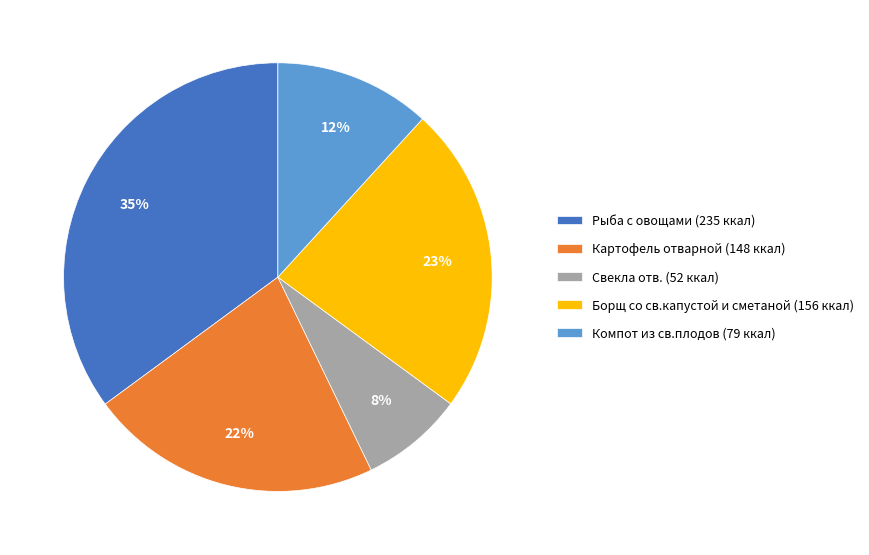

True or false: Борщ со св.капустой и сметаной accounts for 23% of the total.

True